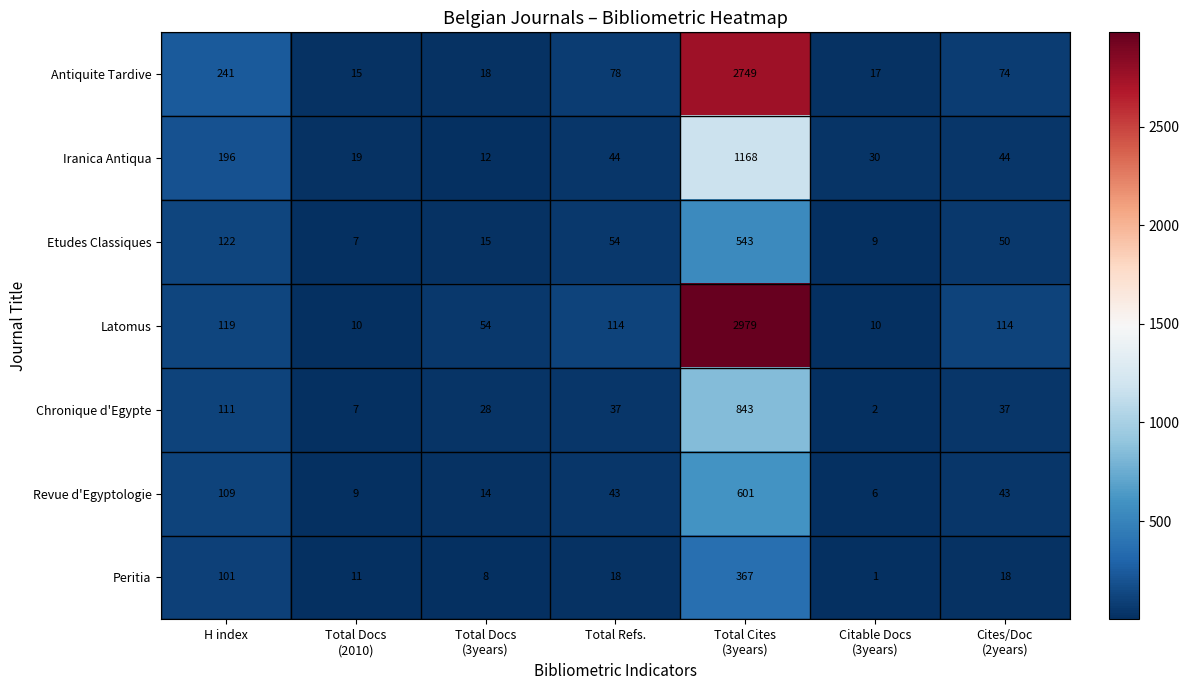

Which series has the largest total across all categories?

Latomus